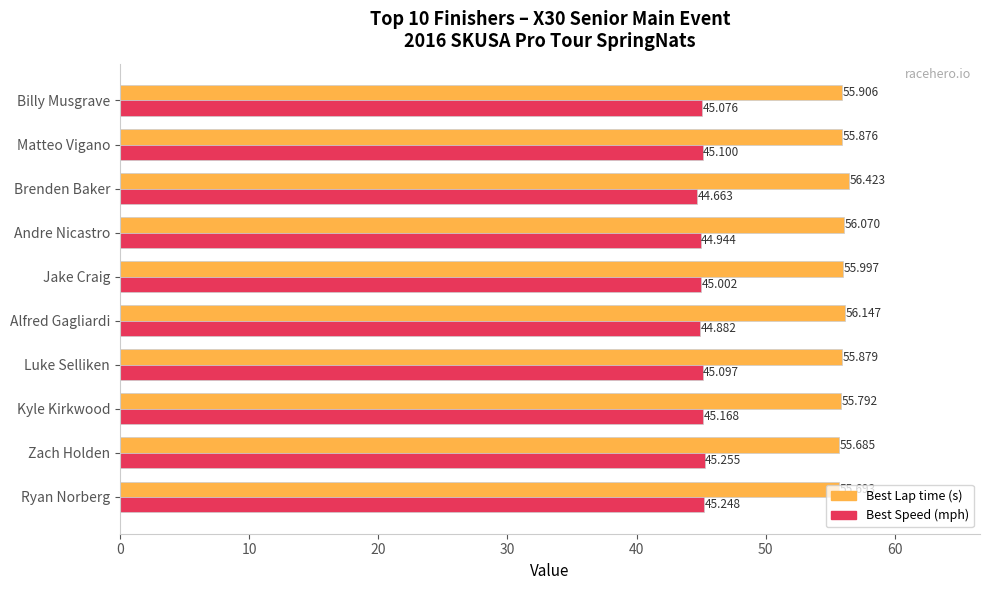

At which category is the sum across all series the highest?

Brenden Baker